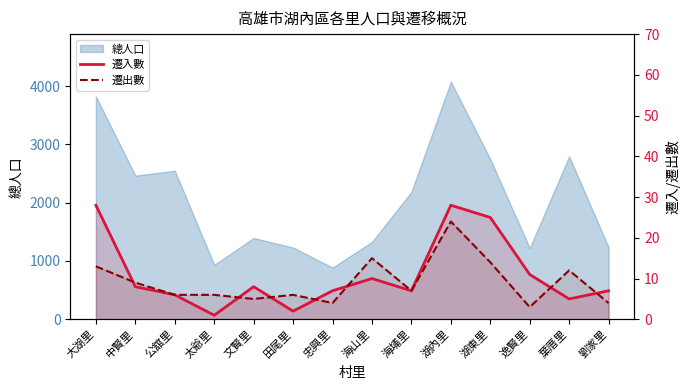

What is the total value across all series at 公舘里?

12